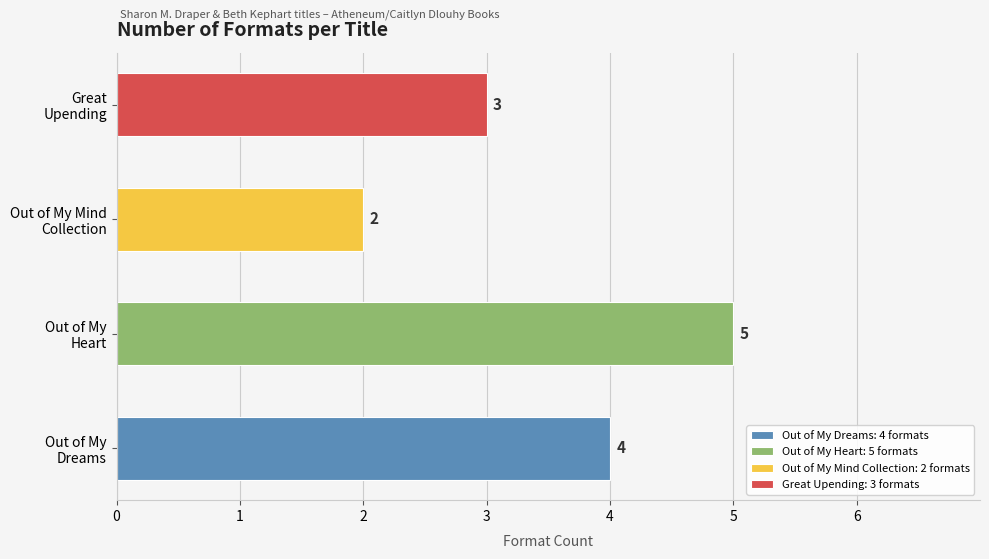

Does the chart contain any negative values?

No